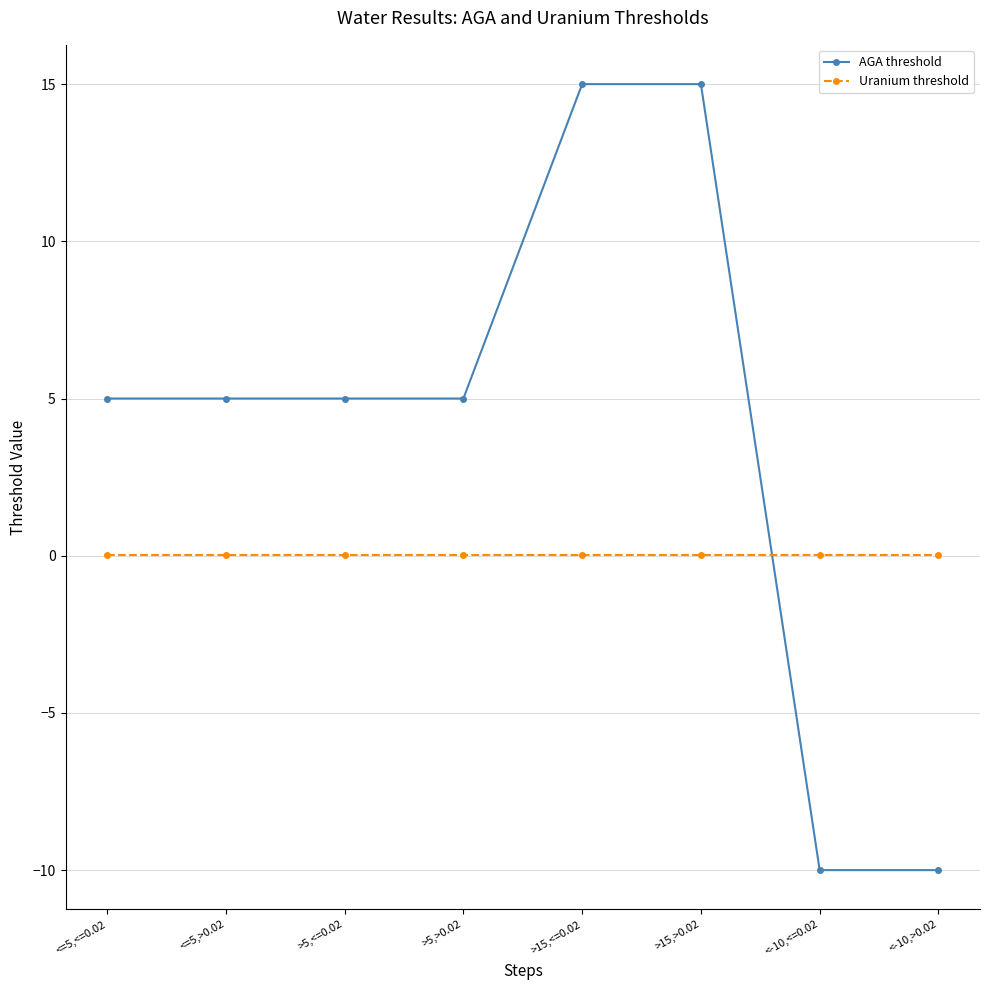

What is the difference between the highest and lowest values at <-10,>0.02?

10.0